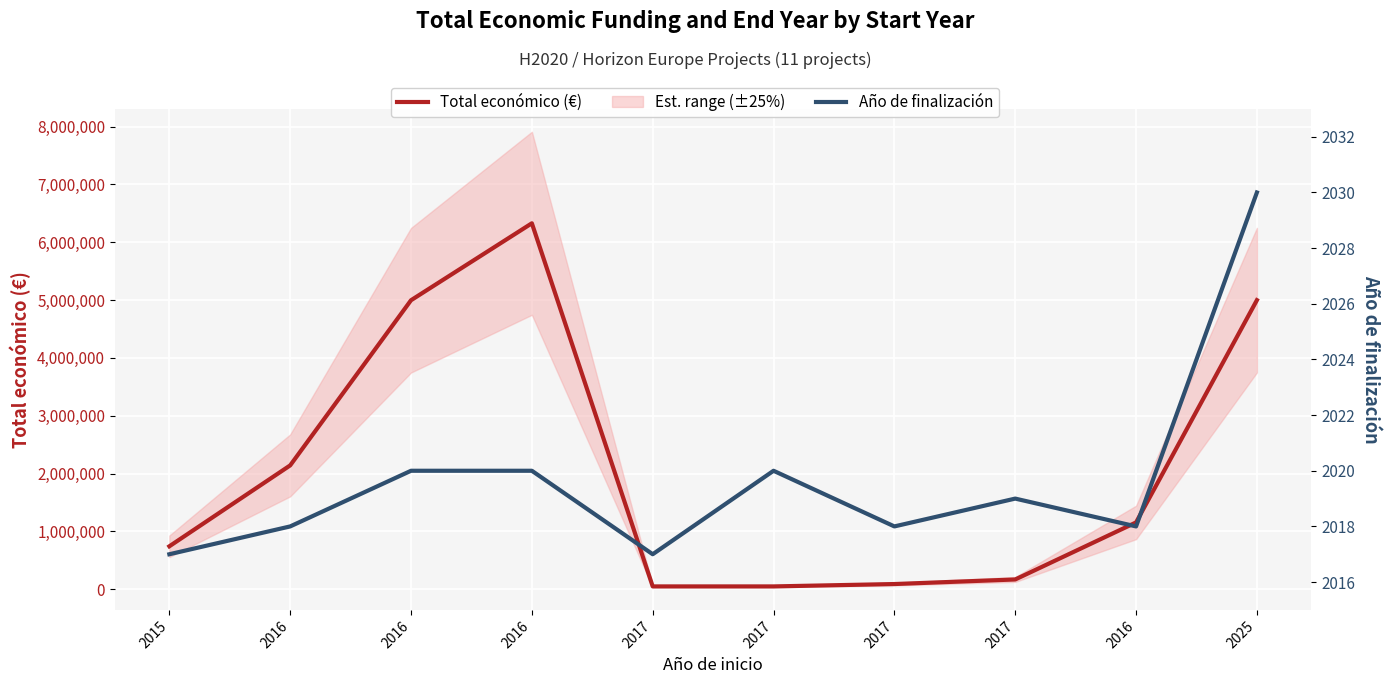

List the series in order of their overall mean, lowest first.

Año de finalización, Total económico (€)